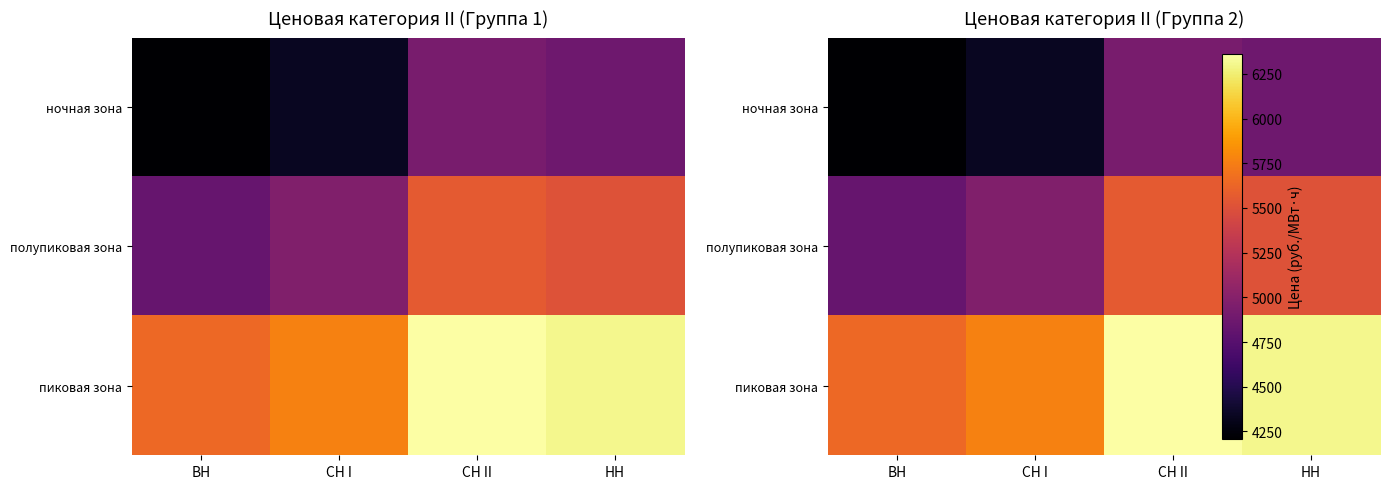

Rank the series by their average value, from lowest to highest.

ночная зона, полупиковая зона, пиковая зона